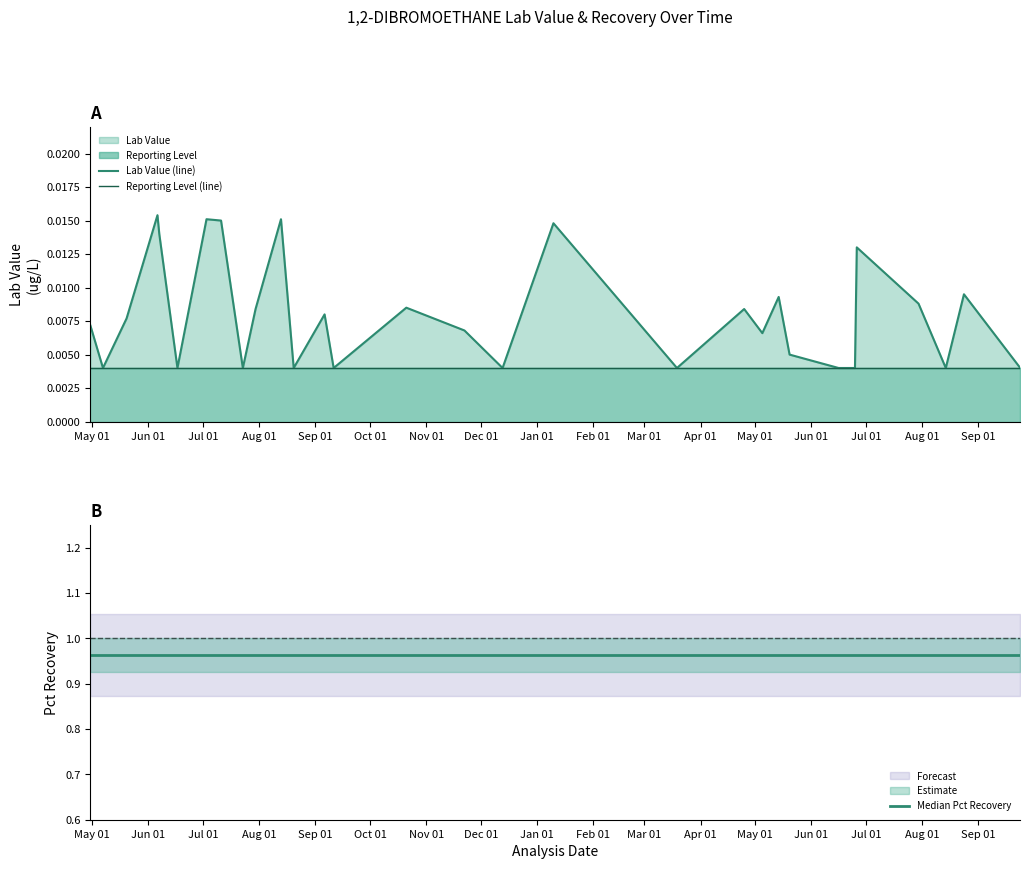

True or false: Lab Value (line) has a value of 0.0 at 21.

False